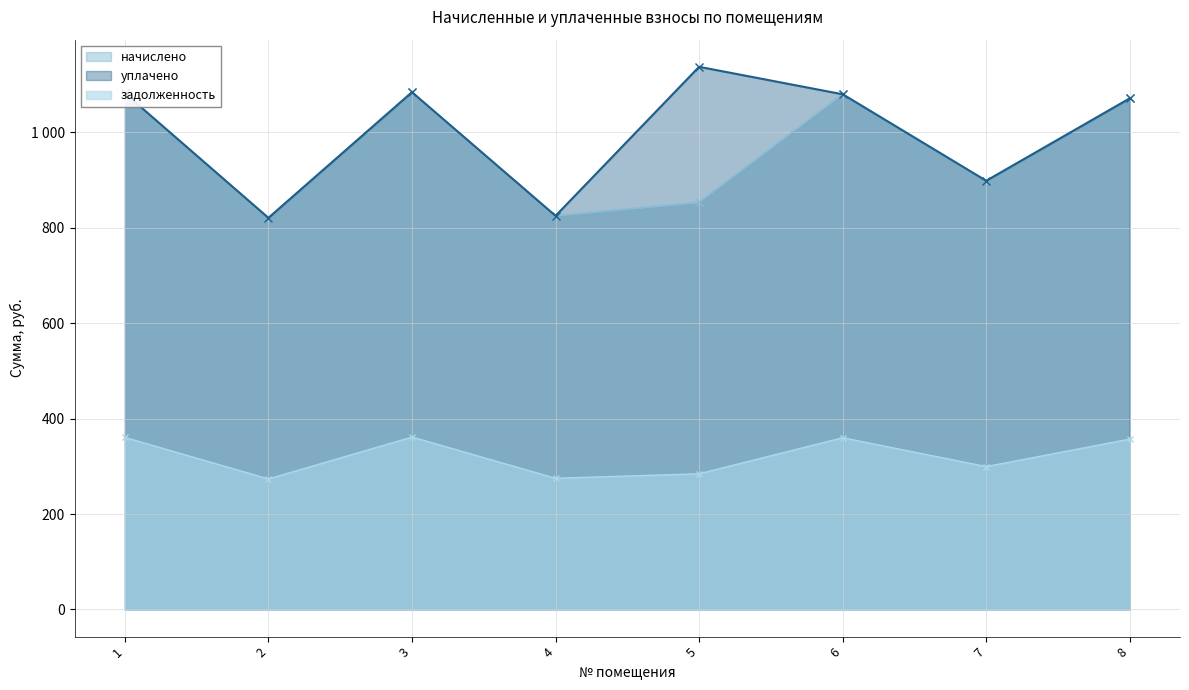

What is the sum of the уплачено values at 8 and 1?

2153.5